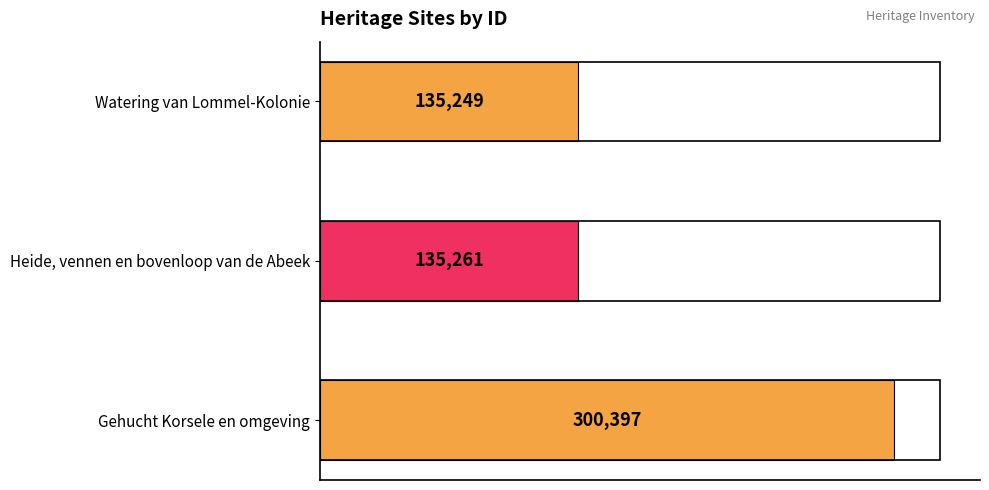

The value at Watering van Lommel-Kolonie is 190810. True or false?

False